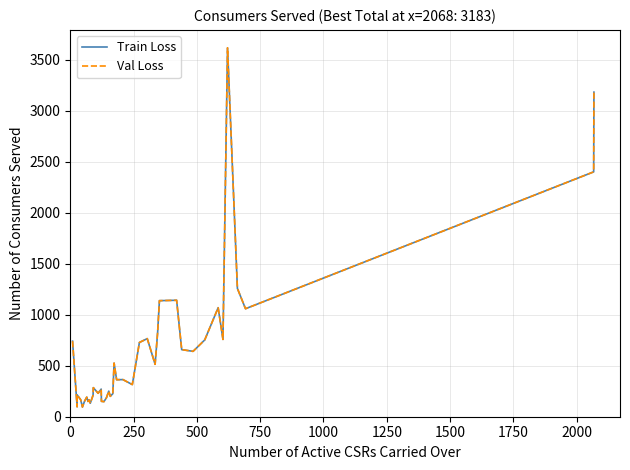

Reading right to left, extract all data points from this chart.

Train Loss: 3183	2401	1059	1258	3617	758	1069	753	641	658	1142	1138	828	514	766	728	315	364	363	526	226	200	251	187	148	151	271	230	285	211	132	166	150	192	150	95	167	214	97	741
Val Loss: 3183	2401	1059	1258	3617	758	1069	753	641	658	1142	1138	828	514	766	728	315	364	363	526	226	200	251	187	148	151	271	230	285	211	132	166	150	192	150	95	167	214	97	741